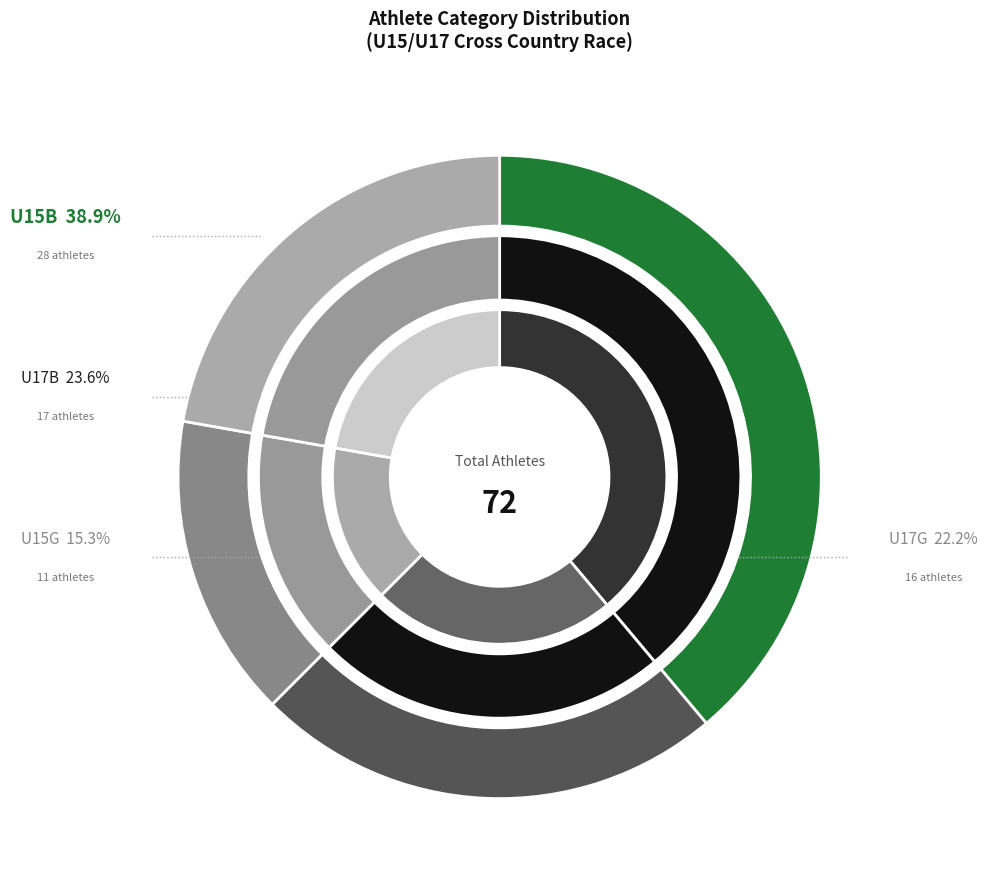

What is the largest slice in the pie chart?

U15B